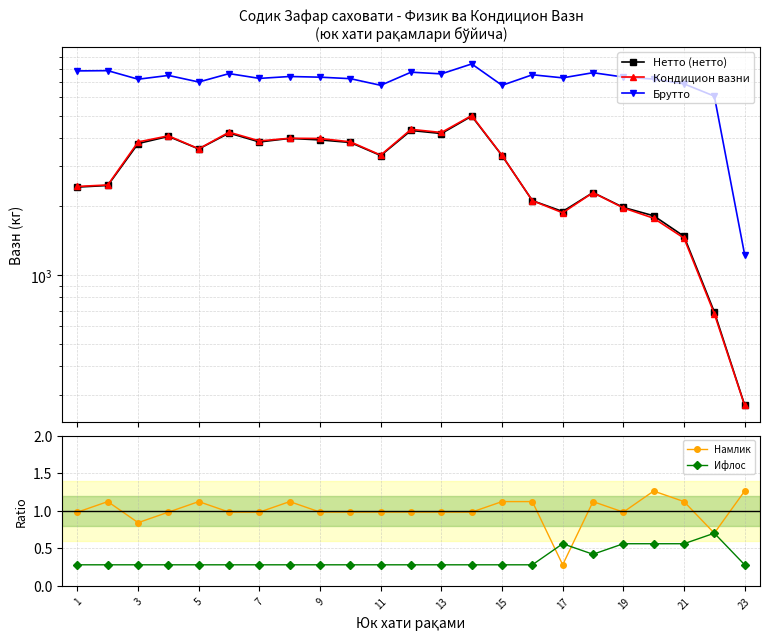

At which label is Намлик closest to 0?

17